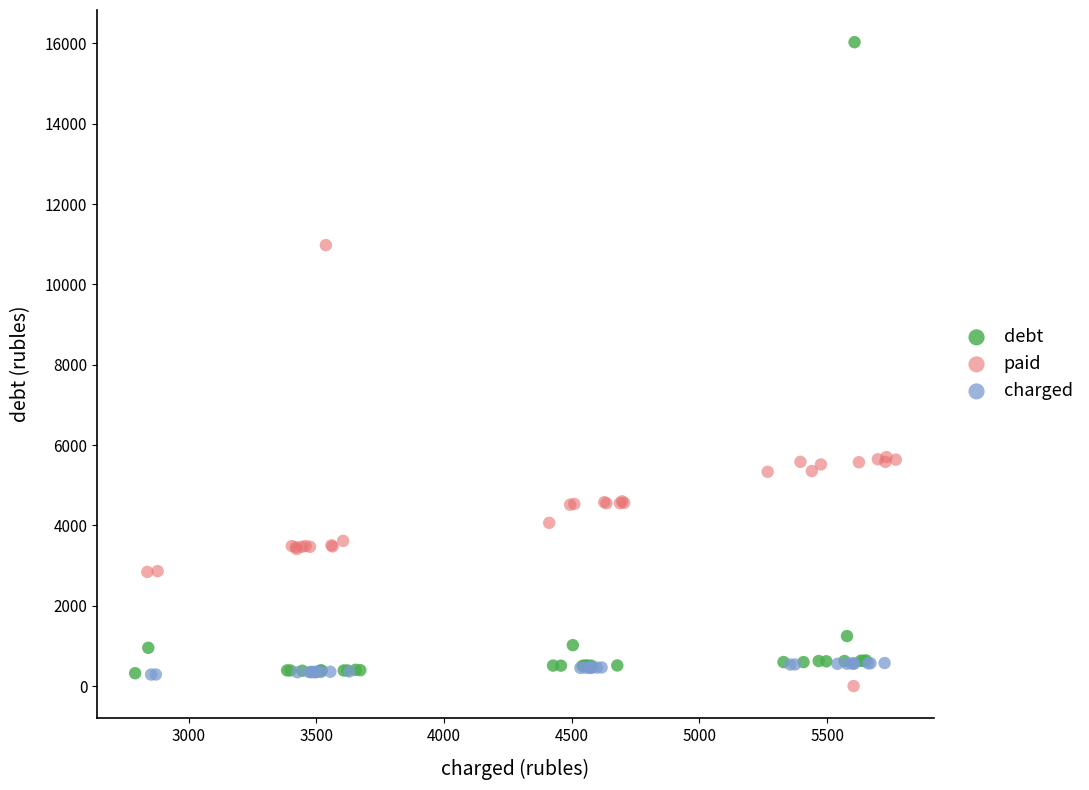

Which series has the largest Y range (max minus min)?

debt